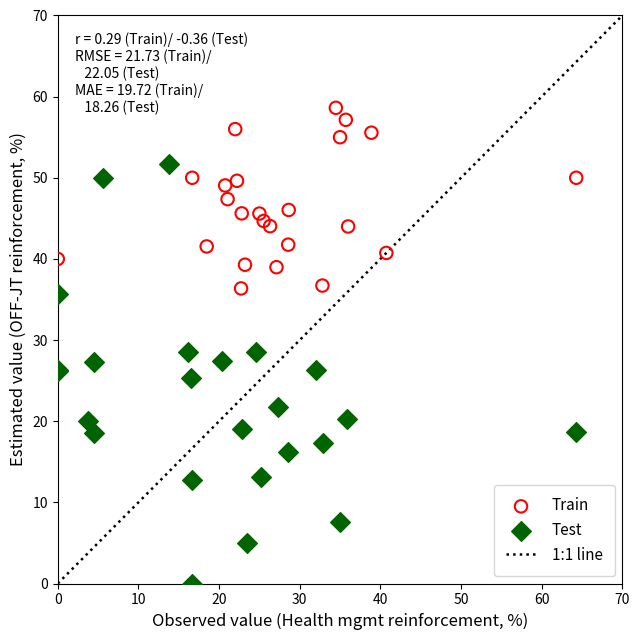

Which series reaches the maximum Y coordinate?

Train